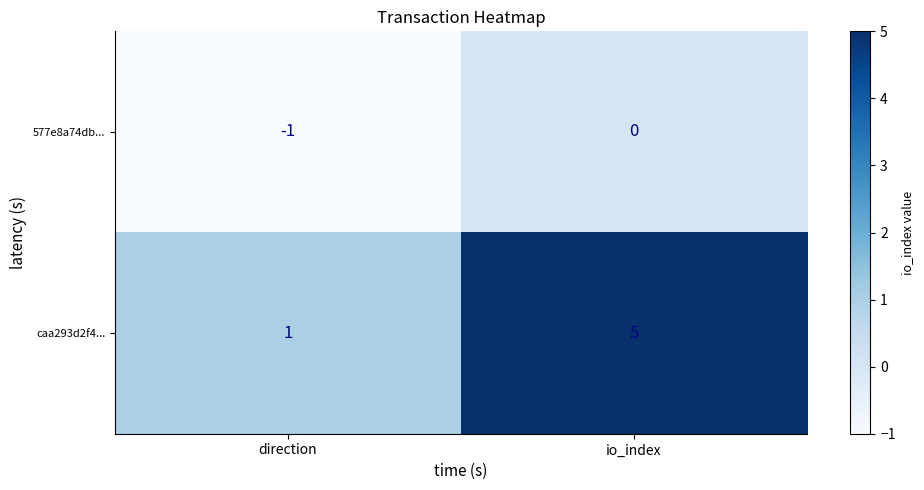

Which category has the highest value in the 577e8a74db... series?

io_index